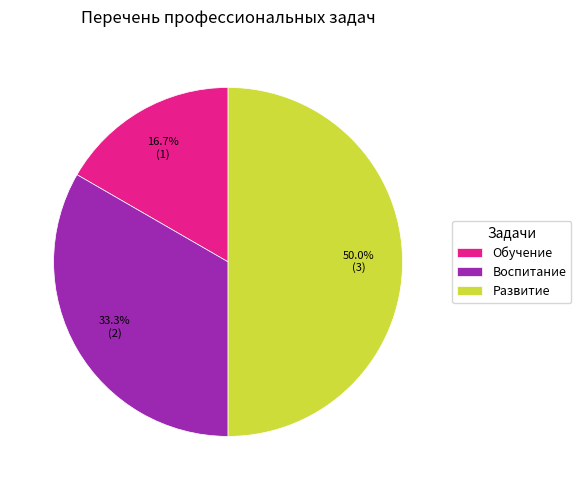

Does Обучение account for over 50% of the chart?

No